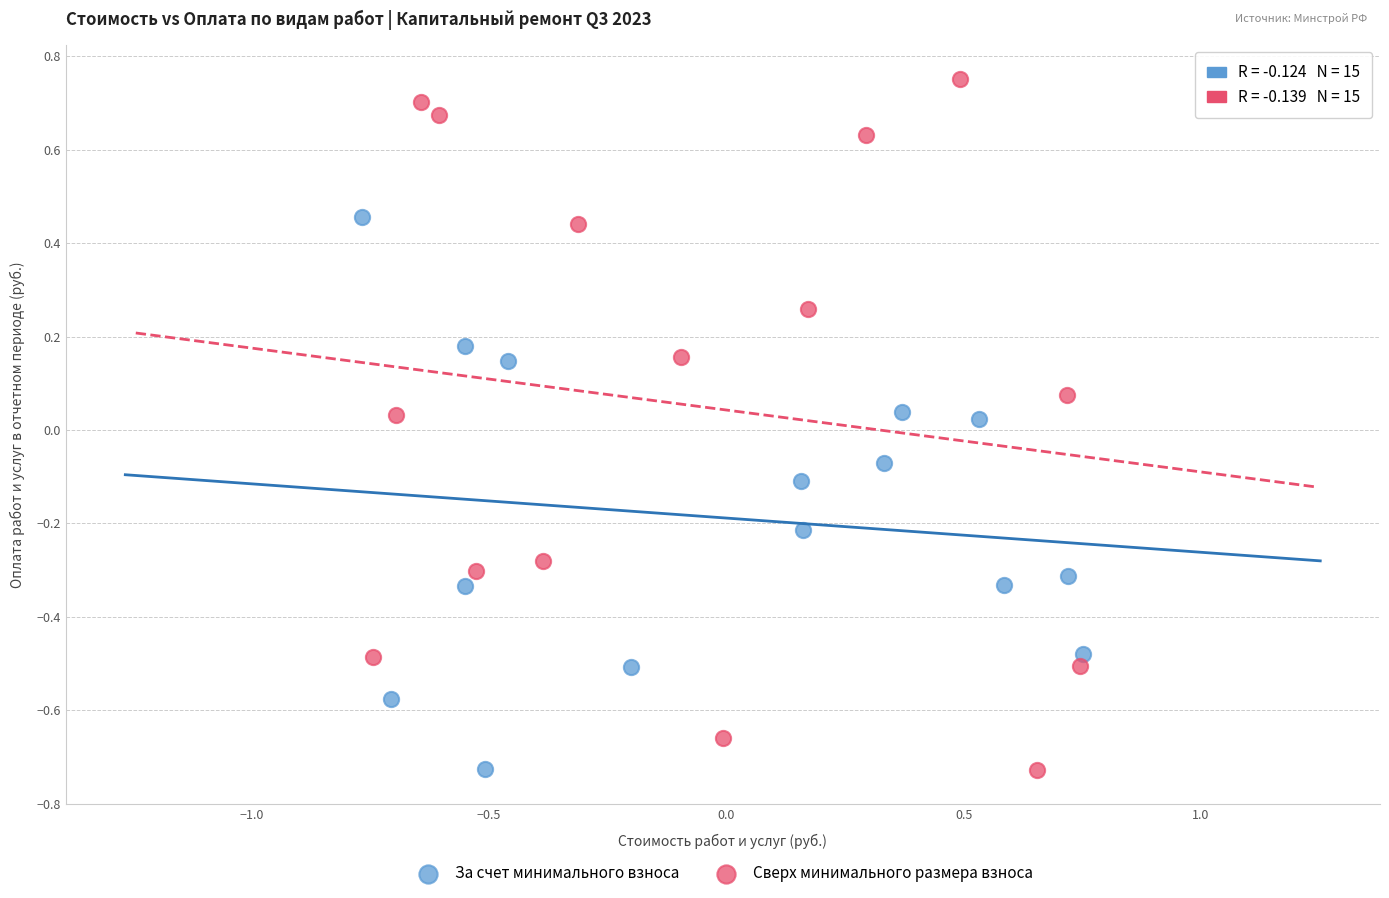

Which series contains the highest Y value?

Сверх минимального размера взноса